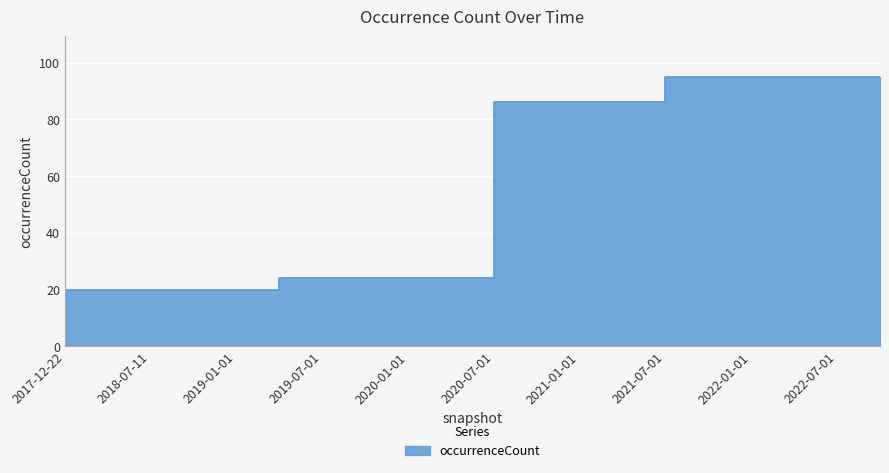

What is the difference between the maximum and second lowest values?

75